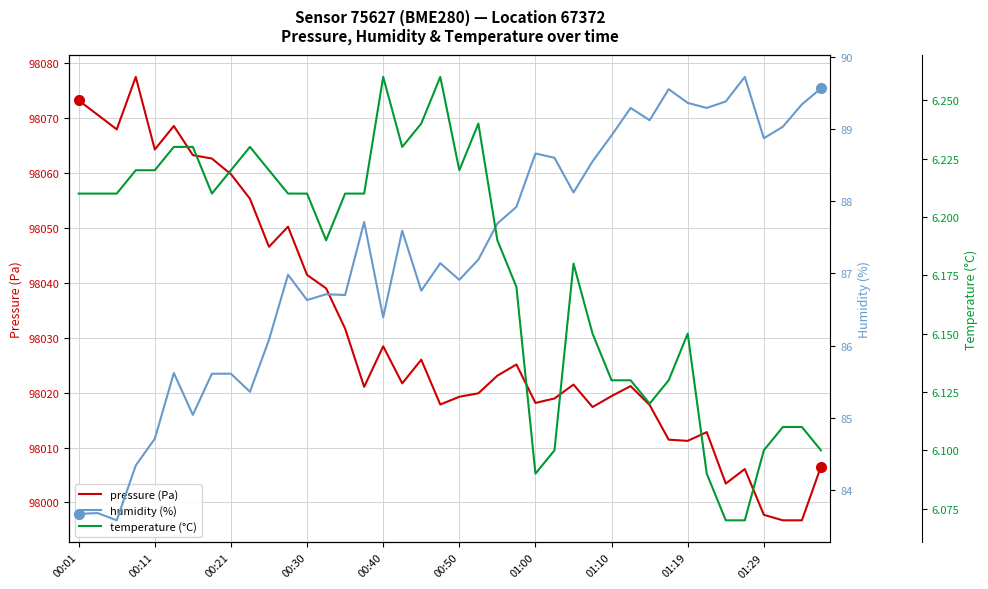

True or false: pressure (Pa) and temperature (°C) intersect in this chart.

False